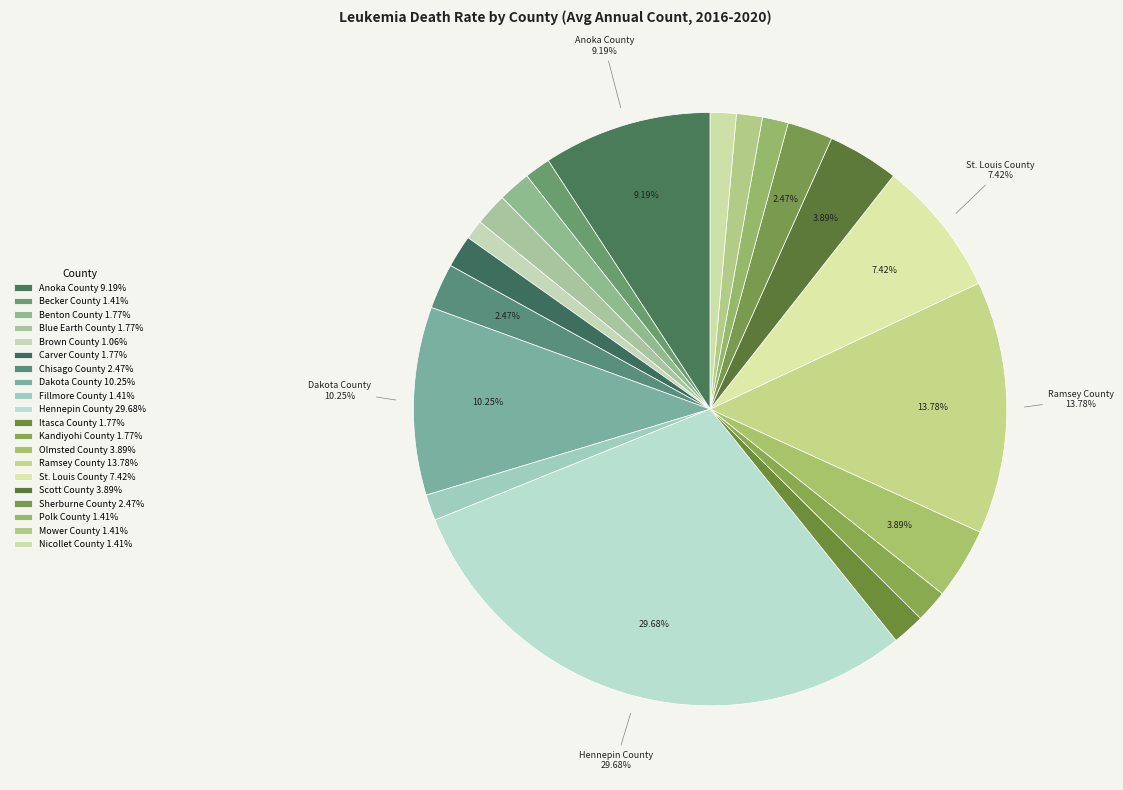

The Chisago County slice represents 2% of the pie. True or false?

True